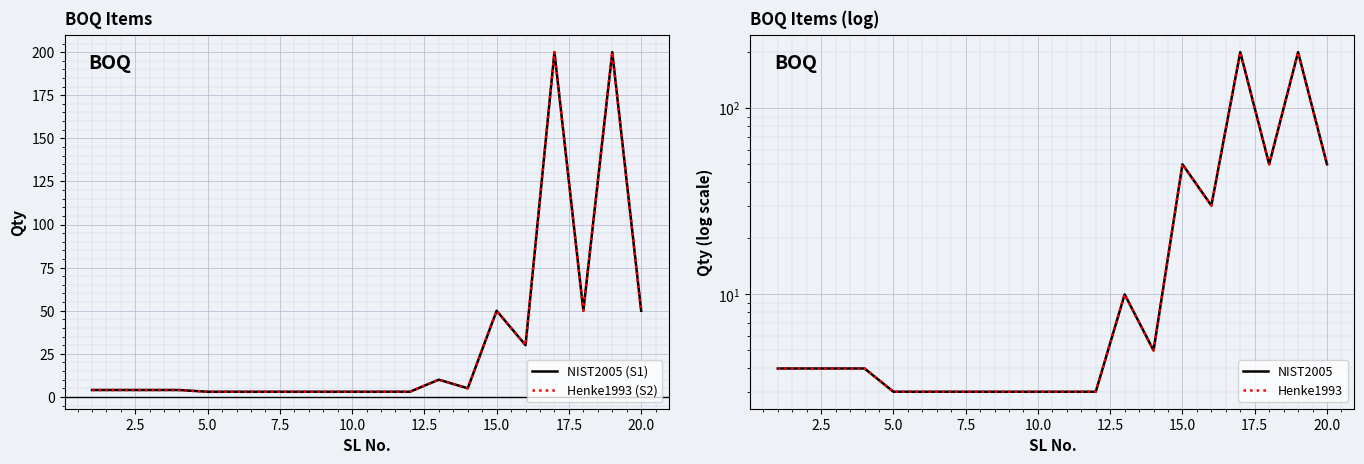

What is the greatest value displayed?

200